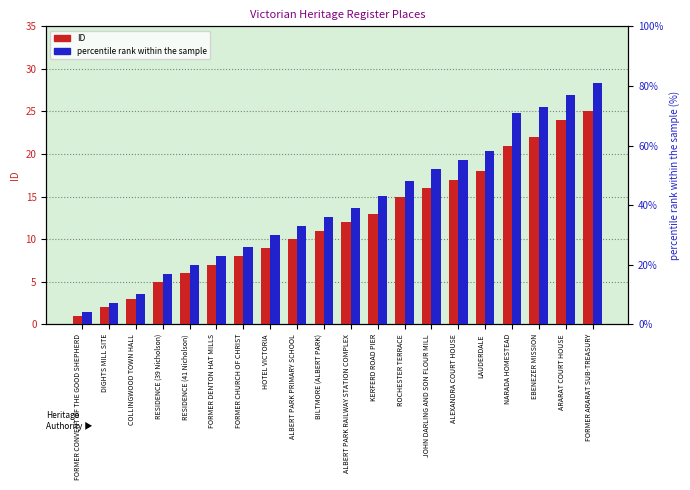

At which category is the sum across all series the highest?

FORMER ARARAT SUB-TREASURY